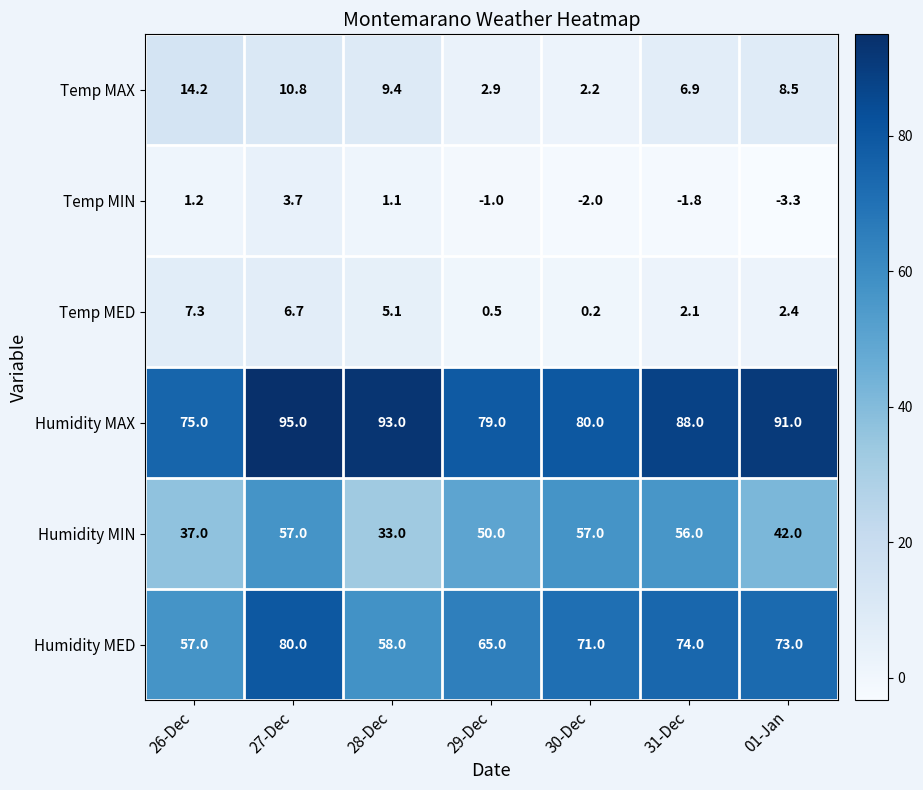

What is the difference between the maximum and second lowest values in the Humidity MIN series?

20.0